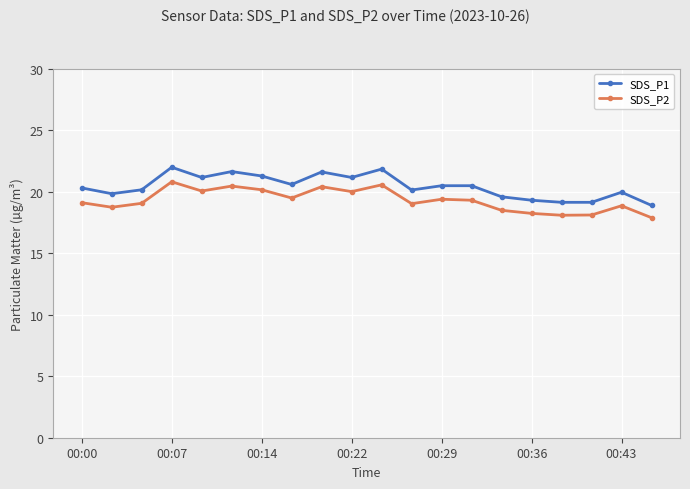

True or false: SDS_P2 has more than 0 points higher than both neighbors.

True